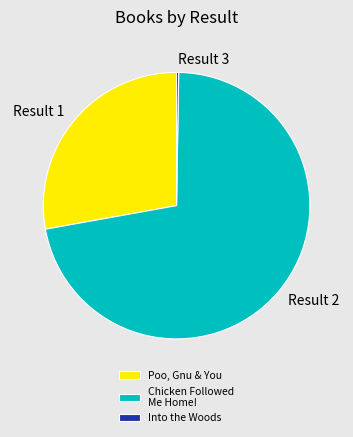

Is it true that Result 2 is 72% of the pie?

True